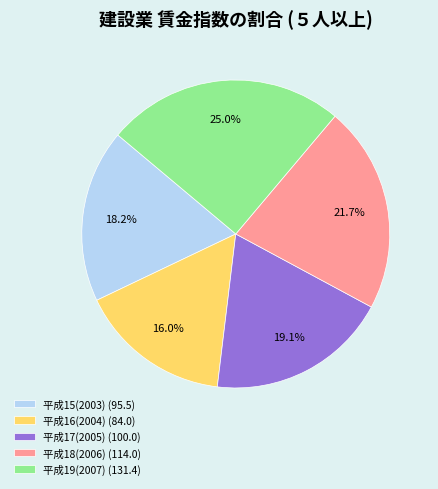

Count the number of slices in the pie.

5